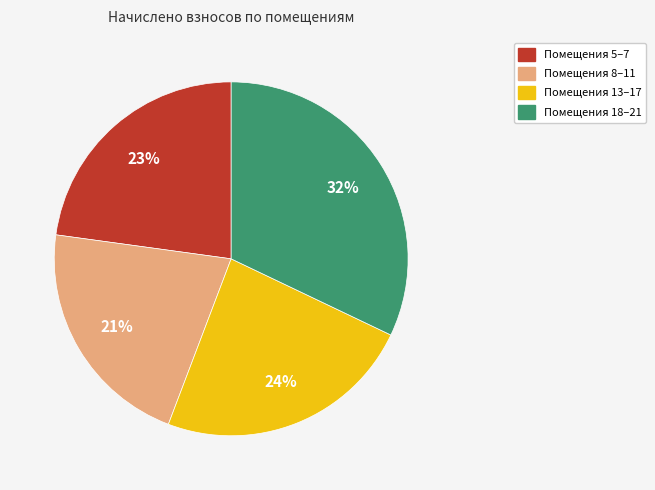

Does any single category account for the majority?

No